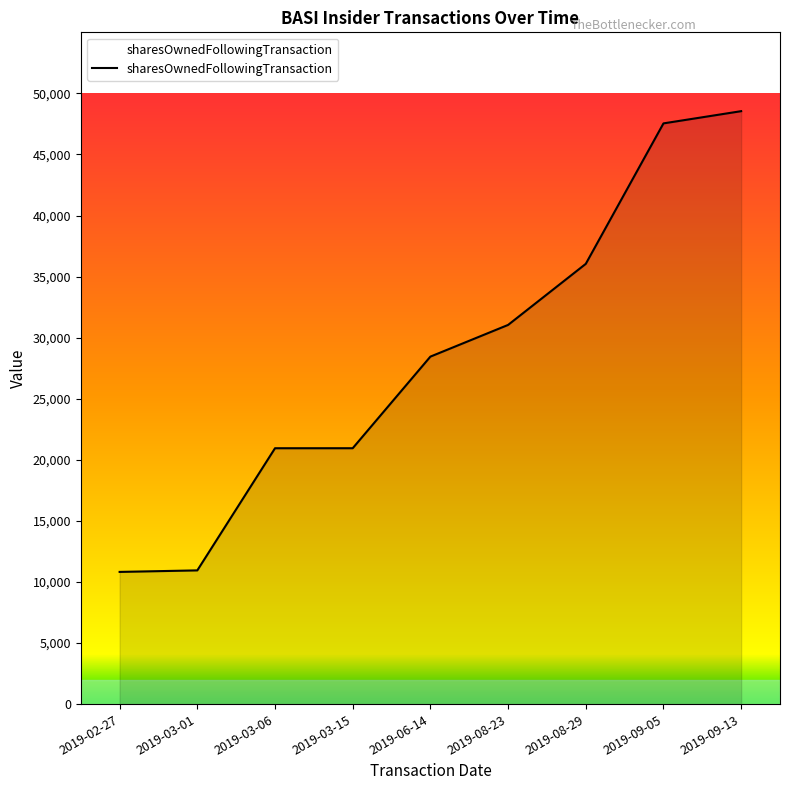

What is the ratio of the value at 2019-03-06 to the value at 2019-03-01?

1.9